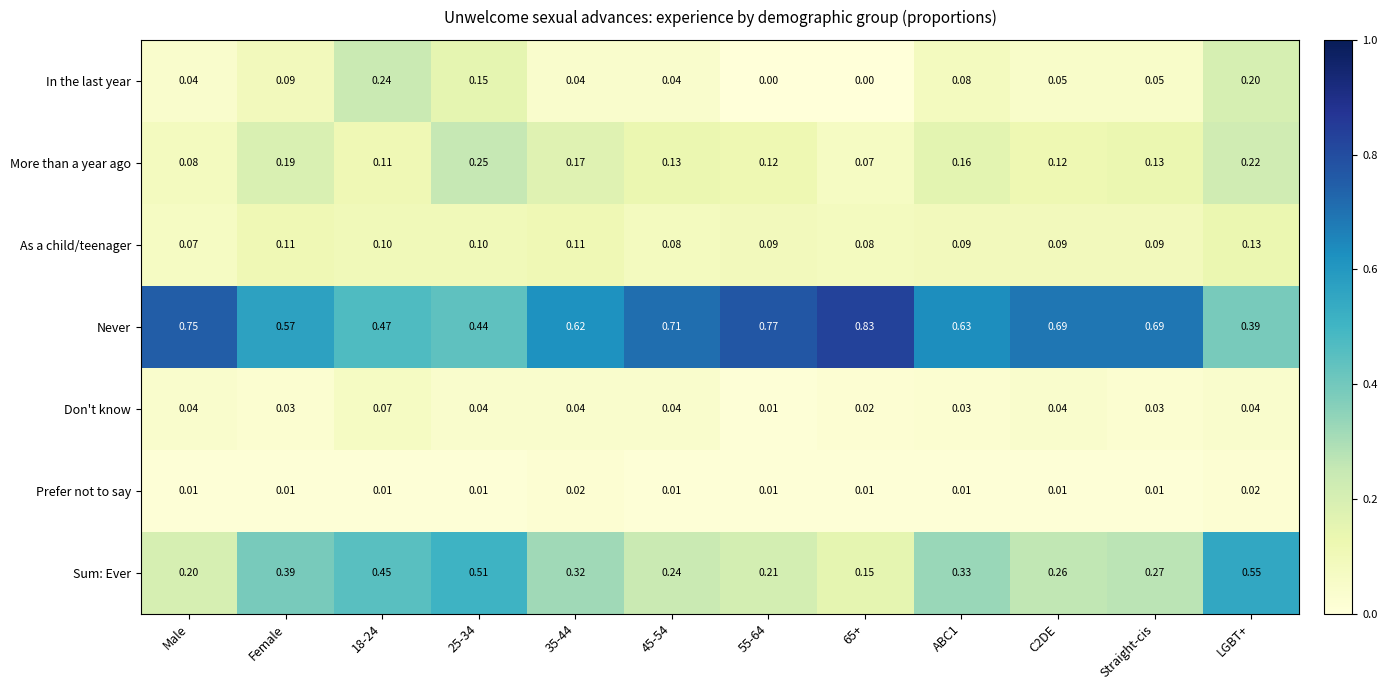

At which category does the chart reach its peak across all series?

65+